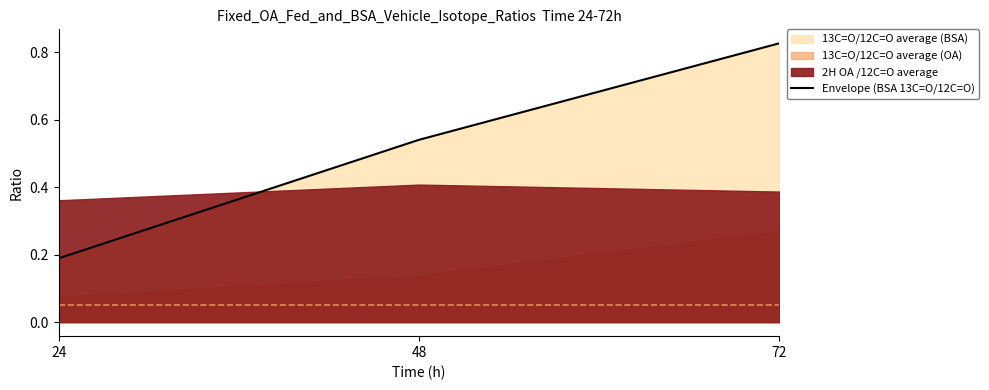

Count the values in the range 0 to 1.

3